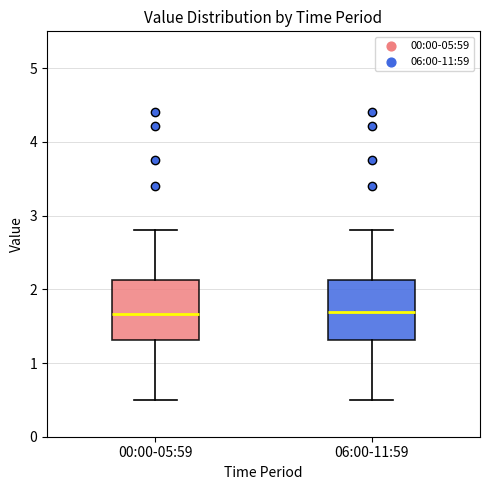

Reading left to right, read every box against the y-axis: the position of its median line, the range the box covers, and the ends of its whiskers. The values are not printed on the chart, so give them approximately, as read against the axis.

00:00-05:59: median 1.7, box 1.3 to 2.1, whiskers 0.5 to 2.8
06:00-11:59: median 1.7, box 1.3 to 2.1, whiskers 0.5 to 2.8